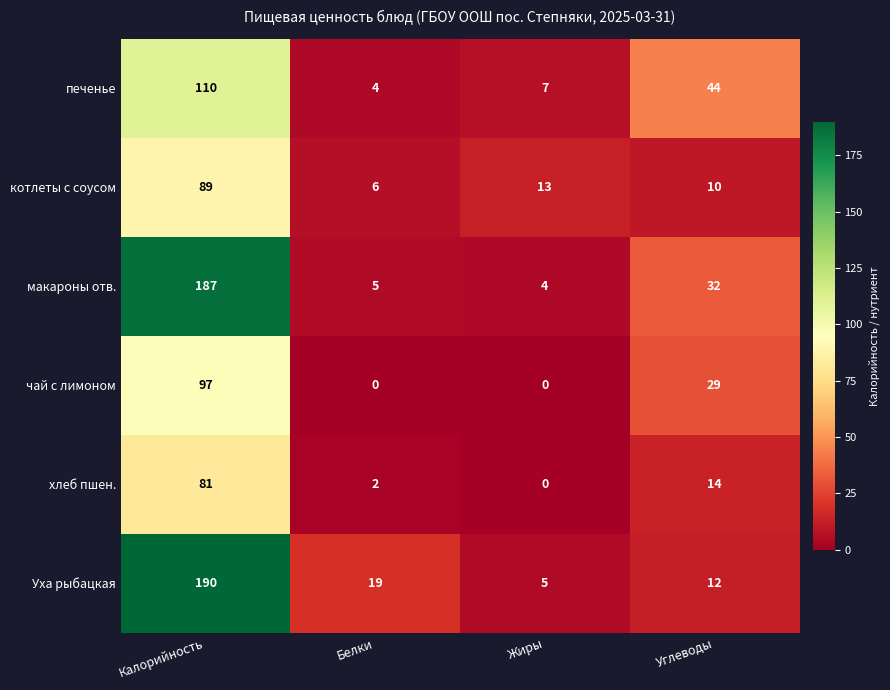

What is the average value of the хлеб пшен. series?

24